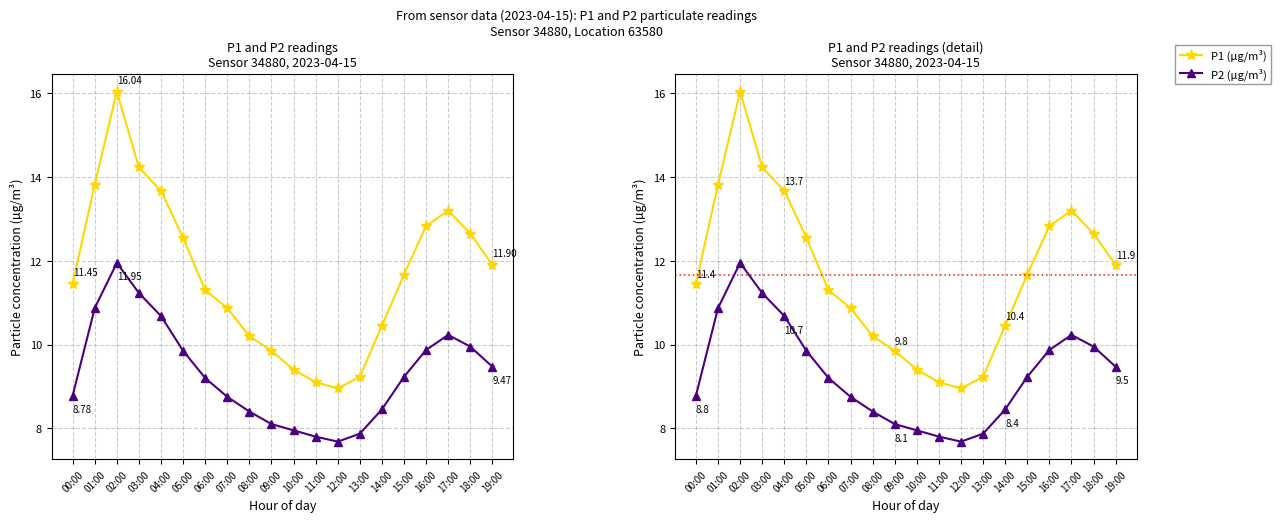

True or false: P2 (µg/m³) and P1 (µg/m³) cross at least once.

False